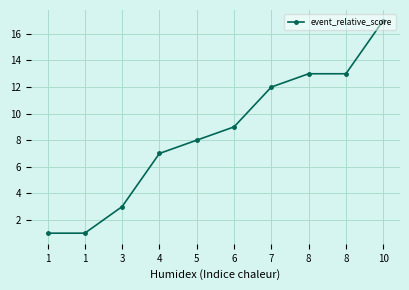

What is the approximate value at 8, to the nearest 5?

15